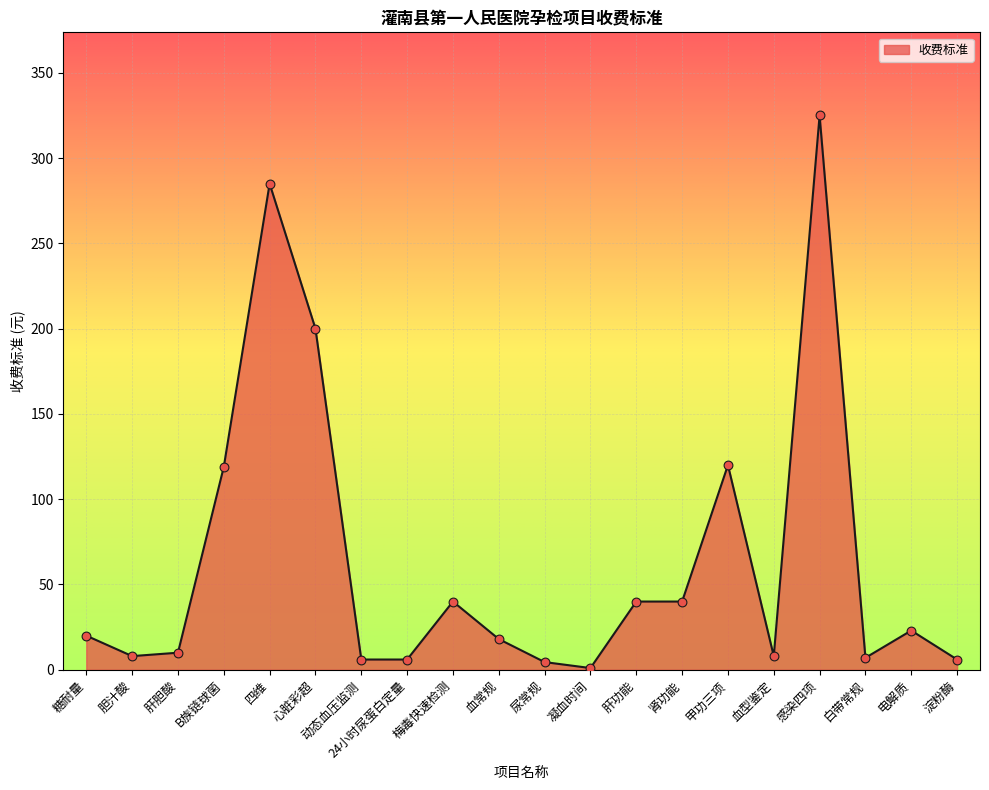

Which has a higher value, 甲功三项 or 心脏彩超?

心脏彩超